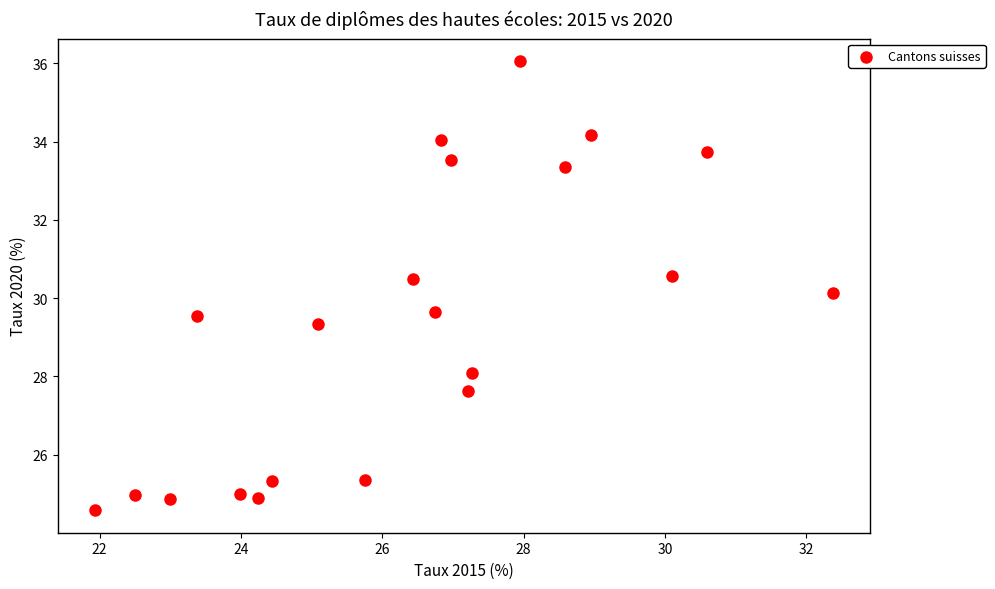

What Y value in the scatter plot is closest to 30?

30.1